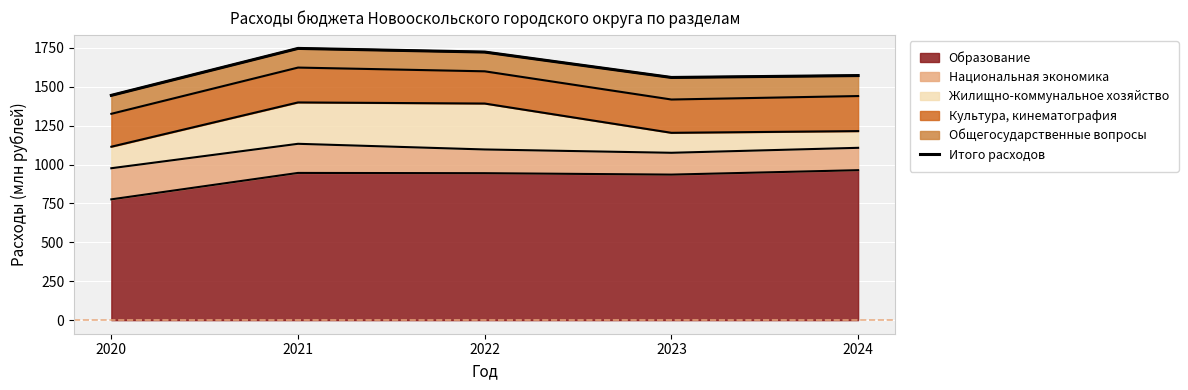

How many lines are shown in the chart?

1